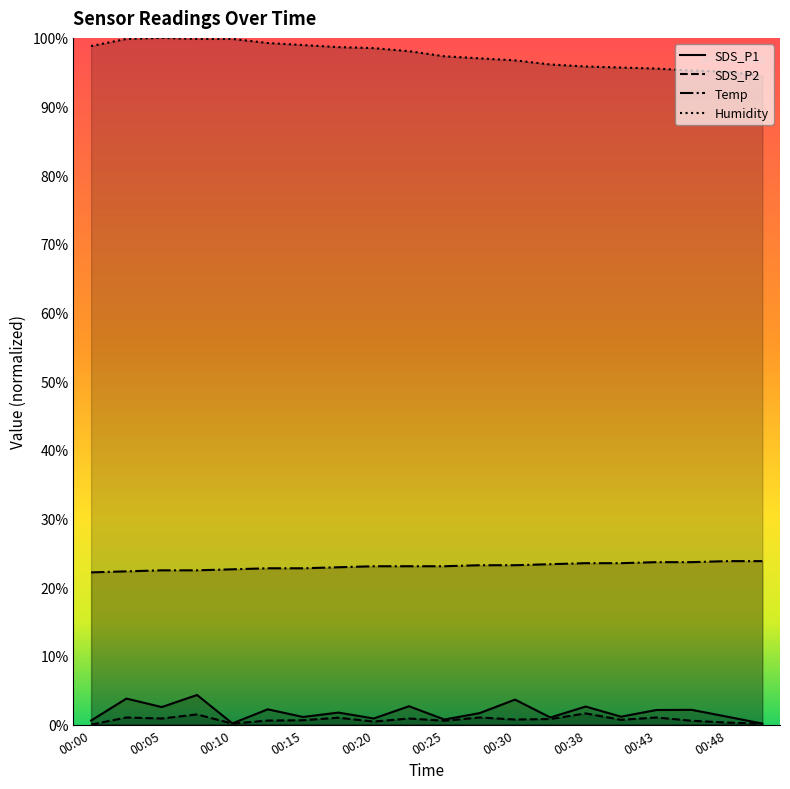

The SDS_P2 series shows 0.0 at 00:05. True or false?

False